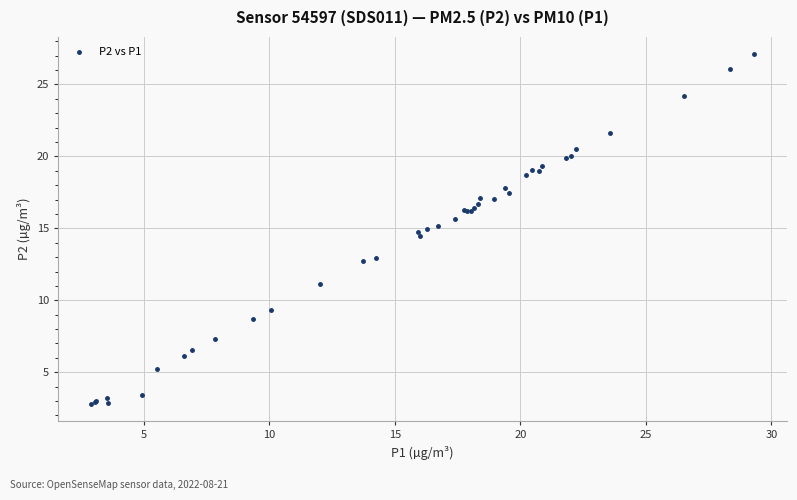

What Y value in the scatter plot is closest to 14?

14.5